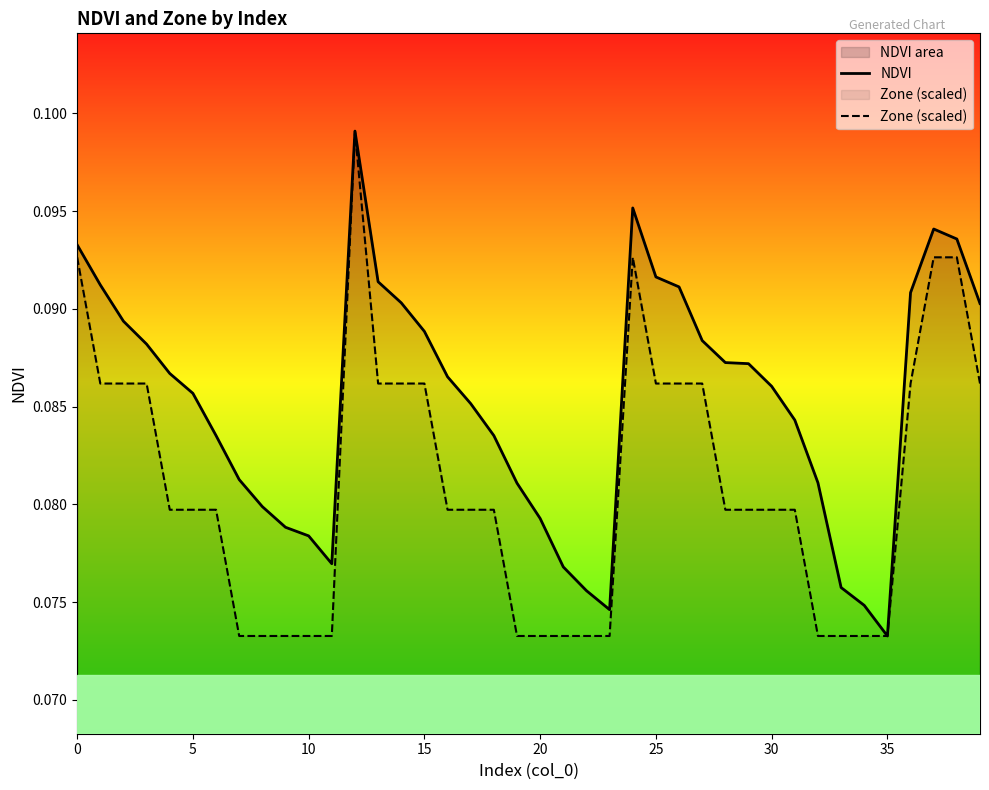

What are all the series names shown in the legend?

NDVI, Zone (scaled)